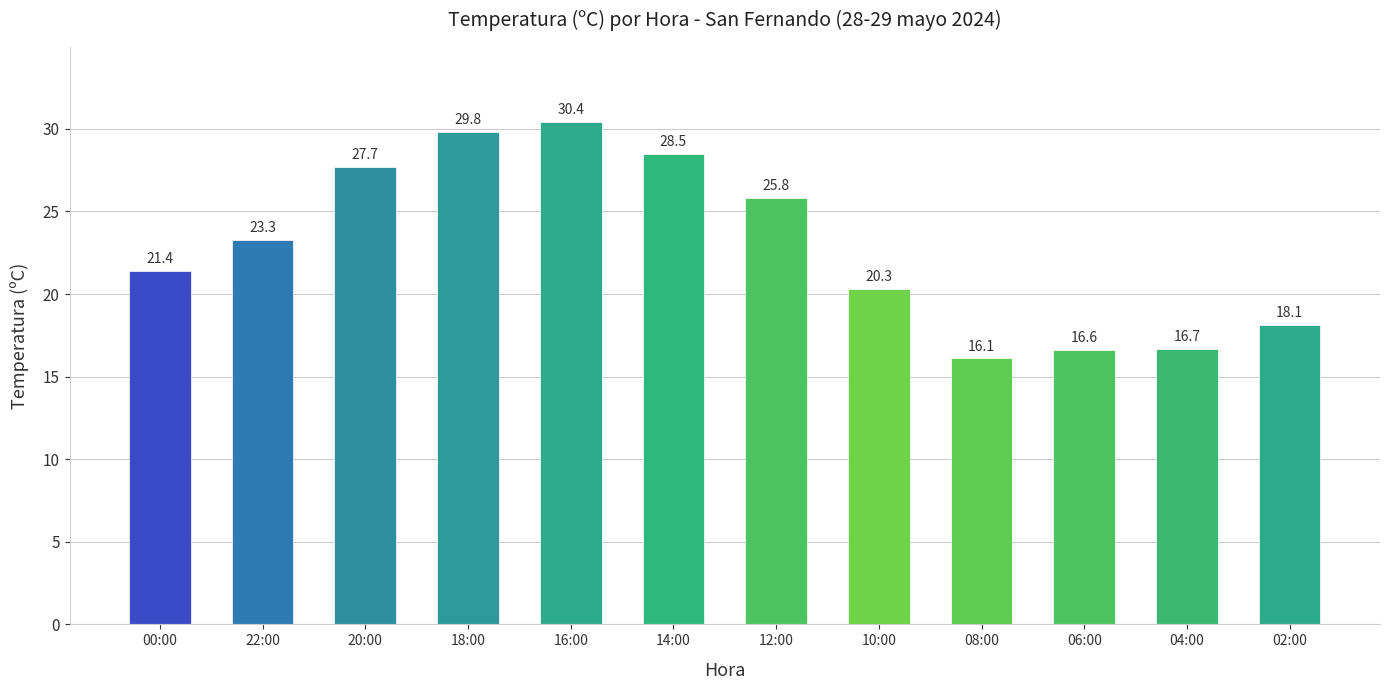

The value at 22:00 is 7.2. True or false?

False